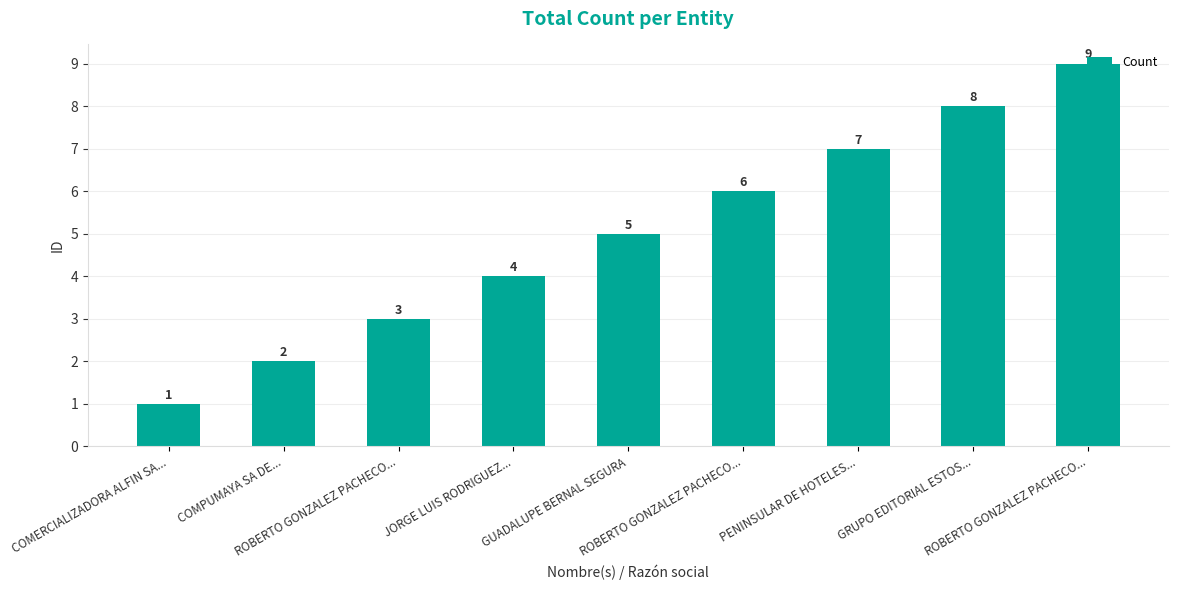

How many categories are shown in the chart?

9